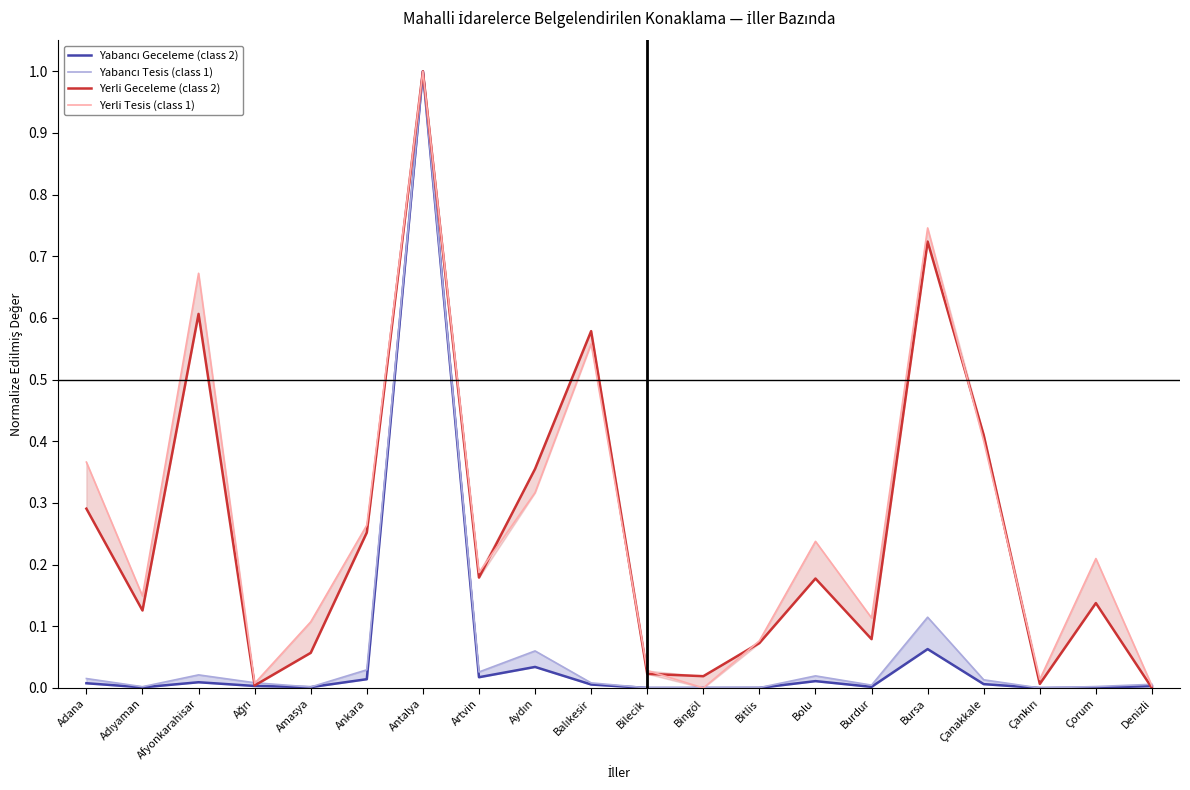

Is it true that Yerli Geceleme (class 2) equals 1.0 at Antalya?

True